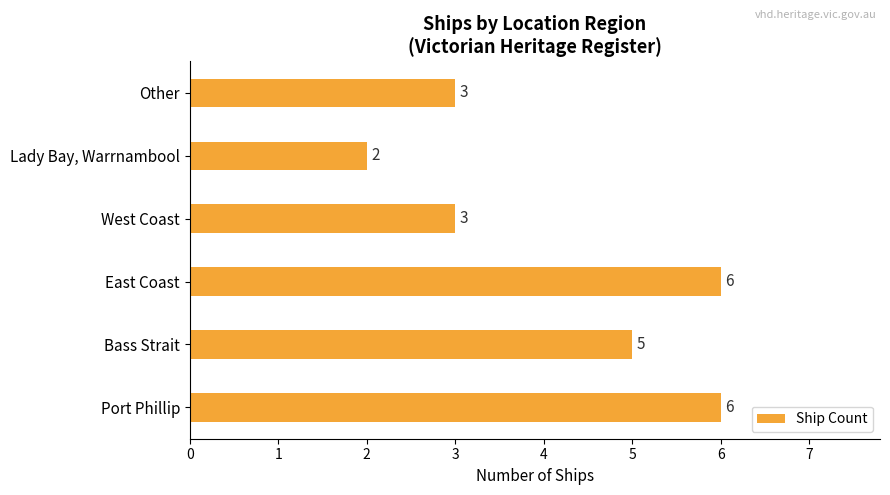

What is the maximum value shown in the chart?

6